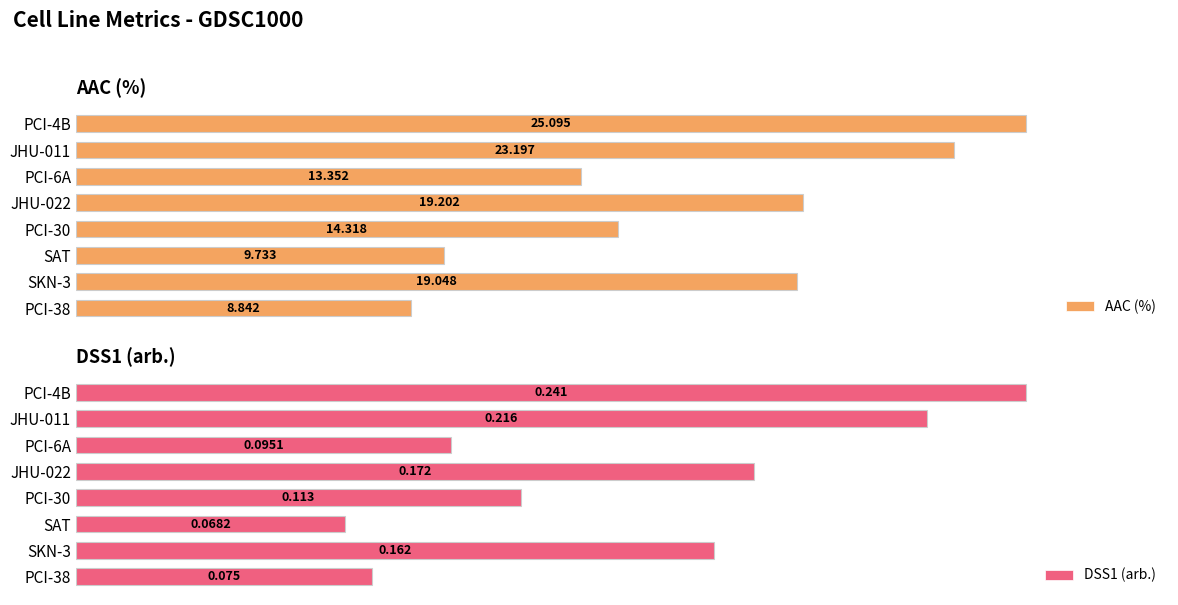

List the series in order of their peak value, highest first.

AAC (%), DSS1 (arb.)